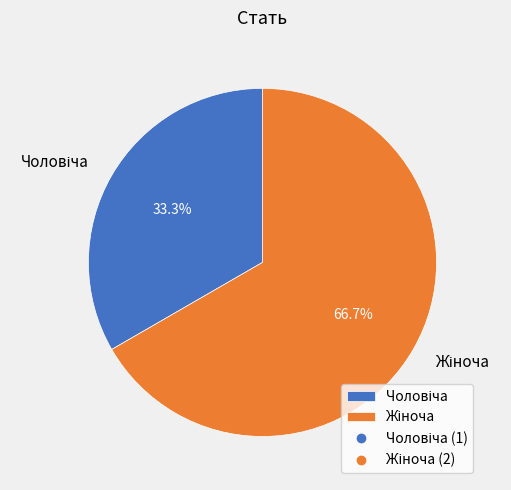

Does any single category account for the majority?

Yes